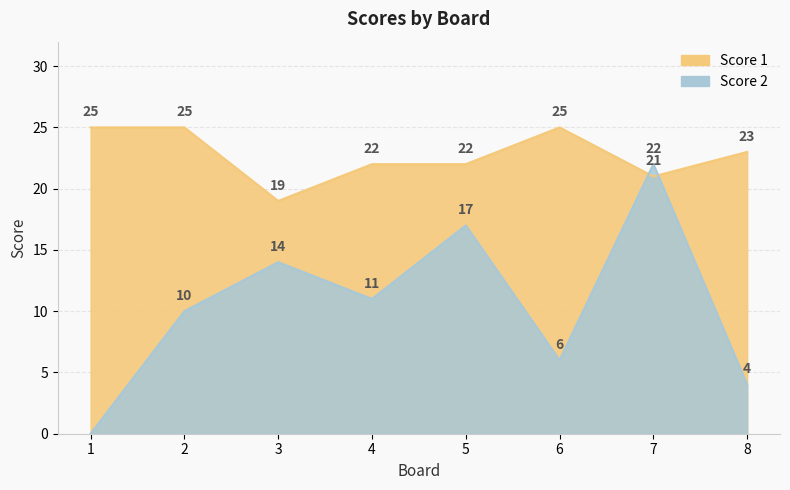

List the series in order of their peak value, lowest first.

Score 2, Score 1